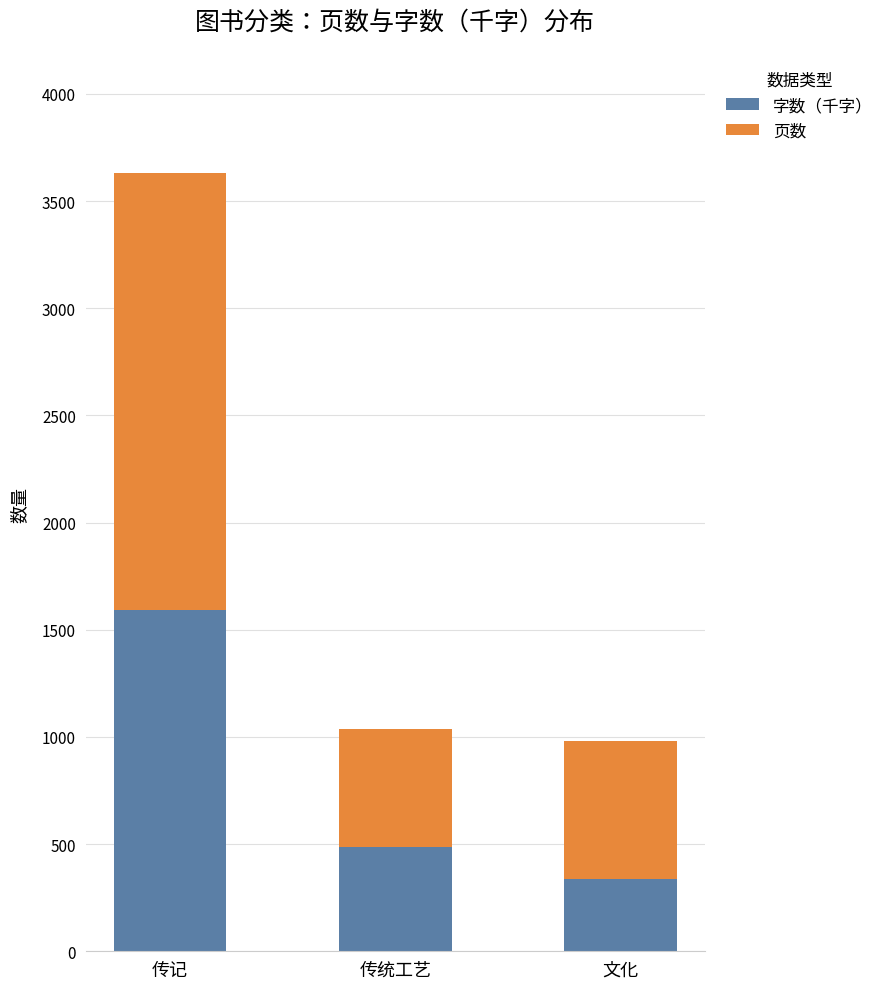

What are all the series names shown in the legend?

字数（千字）, 页数